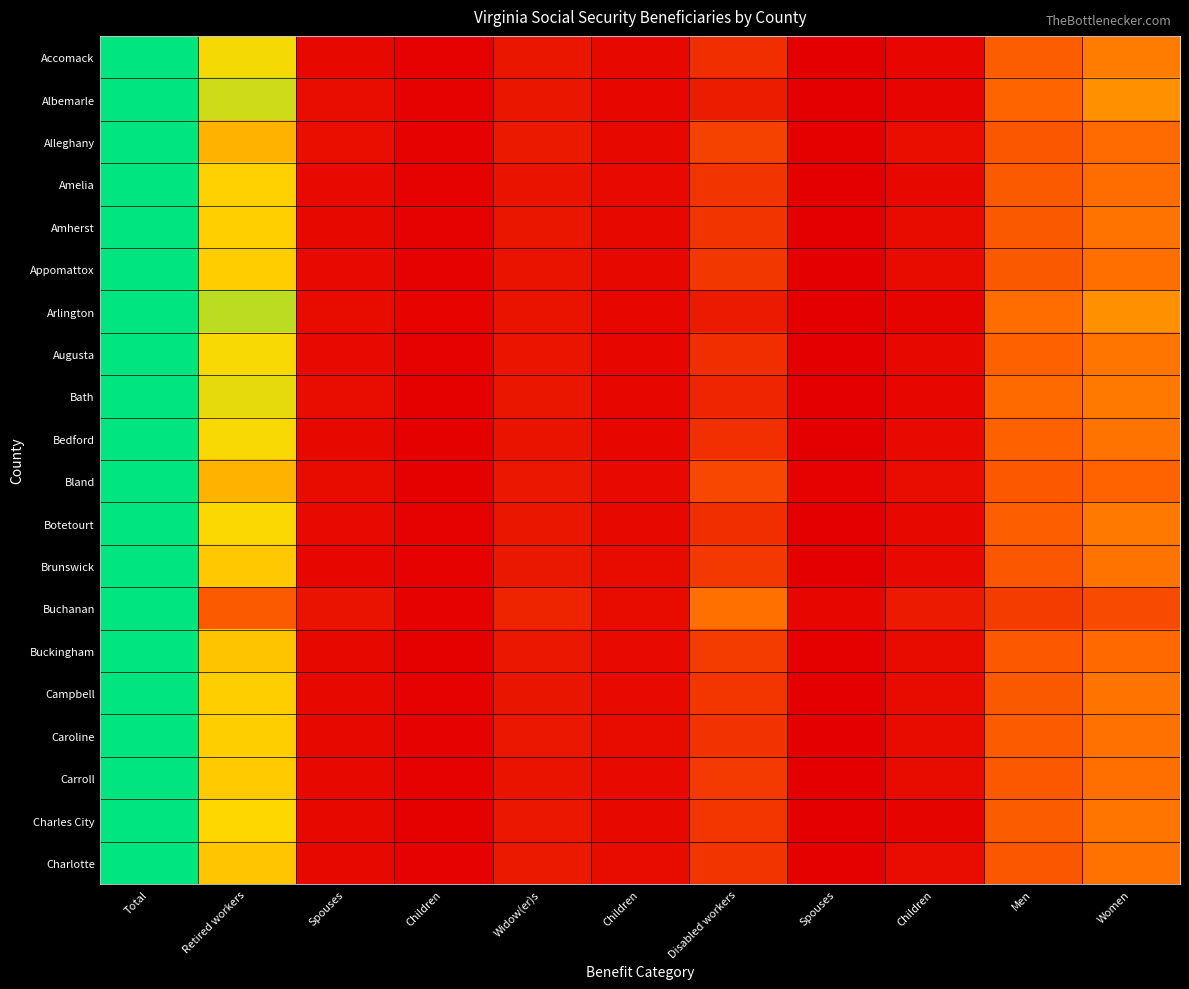

Reading right to left, transcribe all the data shown in this chart.

Accomack: Women=0.4	Men=0.3	Children=0.0	Spouses=0.0	Disabled workers=0.2	Children=0.0	Widow(er)s=0.1	Children=0.0	Spouses=0.0	Retired workers=0.7	Total=1.0
Albemarle: Women=0.5	Men=0.3	Children=0.0	Spouses=0.0	Disabled workers=0.1	Children=0.0	Widow(er)s=0.1	Children=0.0	Spouses=0.0	Retired workers=0.7	Total=1.0
Alleghany: Women=0.3	Men=0.3	Children=0.0	Spouses=0.0	Disabled workers=0.2	Children=0.0	Widow(er)s=0.1	Children=0.0	Spouses=0.1	Retired workers=0.6	Total=1.0
Amelia: Women=0.4	Men=0.3	Children=0.0	Spouses=0.0	Disabled workers=0.2	Children=0.0	Widow(er)s=0.1	Children=0.0	Spouses=0.0	Retired workers=0.6	Total=1.0
Amherst: Women=0.4	Men=0.3	Children=0.0	Spouses=0.0	Disabled workers=0.2	Children=0.0	Widow(er)s=0.1	Children=0.0	Spouses=0.0	Retired workers=0.6	Total=1.0
Appomattox: Women=0.4	Men=0.3	Children=0.0	Spouses=0.0	Disabled workers=0.2	Children=0.0	Widow(er)s=0.1	Children=0.0	Spouses=0.0	Retired workers=0.6	Total=1.0
Arlington: Women=0.5	Men=0.4	Children=0.0	Spouses=0.0	Disabled workers=0.1	Children=0.0	Widow(er)s=0.1	Children=0.0	Spouses=0.0	Retired workers=0.8	Total=1.0
Augusta: Women=0.4	Men=0.3	Children=0.0	Spouses=0.0	Disabled workers=0.2	Children=0.0	Widow(er)s=0.1	Children=0.0	Spouses=0.0	Retired workers=0.7	Total=1.0
Bath: Women=0.4	Men=0.3	Children=0.0	Spouses=0.0	Disabled workers=0.1	Children=0.0	Widow(er)s=0.1	Children=0.0	Spouses=0.0	Retired workers=0.7	Total=1.0
Bedford: Women=0.4	Men=0.3	Children=0.0	Spouses=0.0	Disabled workers=0.2	Children=0.0	Widow(er)s=0.1	Children=0.0	Spouses=0.0	Retired workers=0.7	Total=1.0
Bland: Women=0.3	Men=0.3	Children=0.0	Spouses=0.0	Disabled workers=0.2	Children=0.0	Widow(er)s=0.1	Children=0.0	Spouses=0.0	Retired workers=0.6	Total=1.0
Botetourt: Women=0.4	Men=0.3	Children=0.0	Spouses=0.0	Disabled workers=0.2	Children=0.0	Widow(er)s=0.1	Children=0.0	Spouses=0.0	Retired workers=0.7	Total=1.0
Brunswick: Women=0.4	Men=0.3	Children=0.0	Spouses=0.0	Disabled workers=0.2	Children=0.0	Widow(er)s=0.1	Children=0.0	Spouses=0.0	Retired workers=0.6	Total=1.0
Buchanan: Women=0.2	Men=0.2	Children=0.1	Spouses=0.0	Disabled workers=0.4	Children=0.0	Widow(er)s=0.1	Children=0.0	Spouses=0.1	Retired workers=0.3	Total=1.0
Buckingham: Women=0.3	Men=0.3	Children=0.0	Spouses=0.0	Disabled workers=0.2	Children=0.0	Widow(er)s=0.1	Children=0.0	Spouses=0.0	Retired workers=0.6	Total=1.0
Campbell: Women=0.4	Men=0.3	Children=0.0	Spouses=0.0	Disabled workers=0.2	Children=0.0	Widow(er)s=0.1	Children=0.0	Spouses=0.0	Retired workers=0.6	Total=1.0
Caroline: Women=0.4	Men=0.3	Children=0.0	Spouses=0.0	Disabled workers=0.2	Children=0.0	Widow(er)s=0.1	Children=0.0	Spouses=0.0	Retired workers=0.6	Total=1.0
Carroll: Women=0.4	Men=0.3	Children=0.0	Spouses=0.0	Disabled workers=0.2	Children=0.0	Widow(er)s=0.1	Children=0.0	Spouses=0.0	Retired workers=0.6	Total=1.0
Charles City: Women=0.4	Men=0.3	Children=0.0	Spouses=0.0	Disabled workers=0.2	Children=0.0	Widow(er)s=0.1	Children=0.0	Spouses=0.0	Retired workers=0.7	Total=1.0
Charlotte: Women=0.4	Men=0.3	Children=0.0	Spouses=0.0	Disabled workers=0.2	Children=0.0	Widow(er)s=0.1	Children=0.0	Spouses=0.0	Retired workers=0.6	Total=1.0